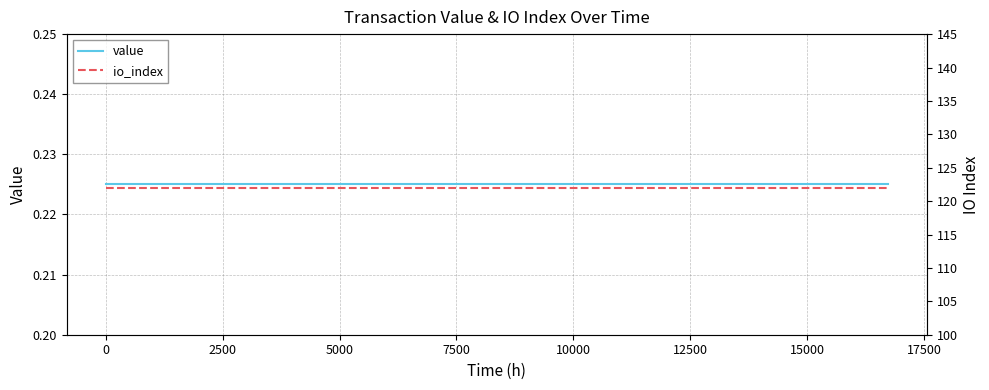

Is it true that value equals 0.1 at 17500?

False